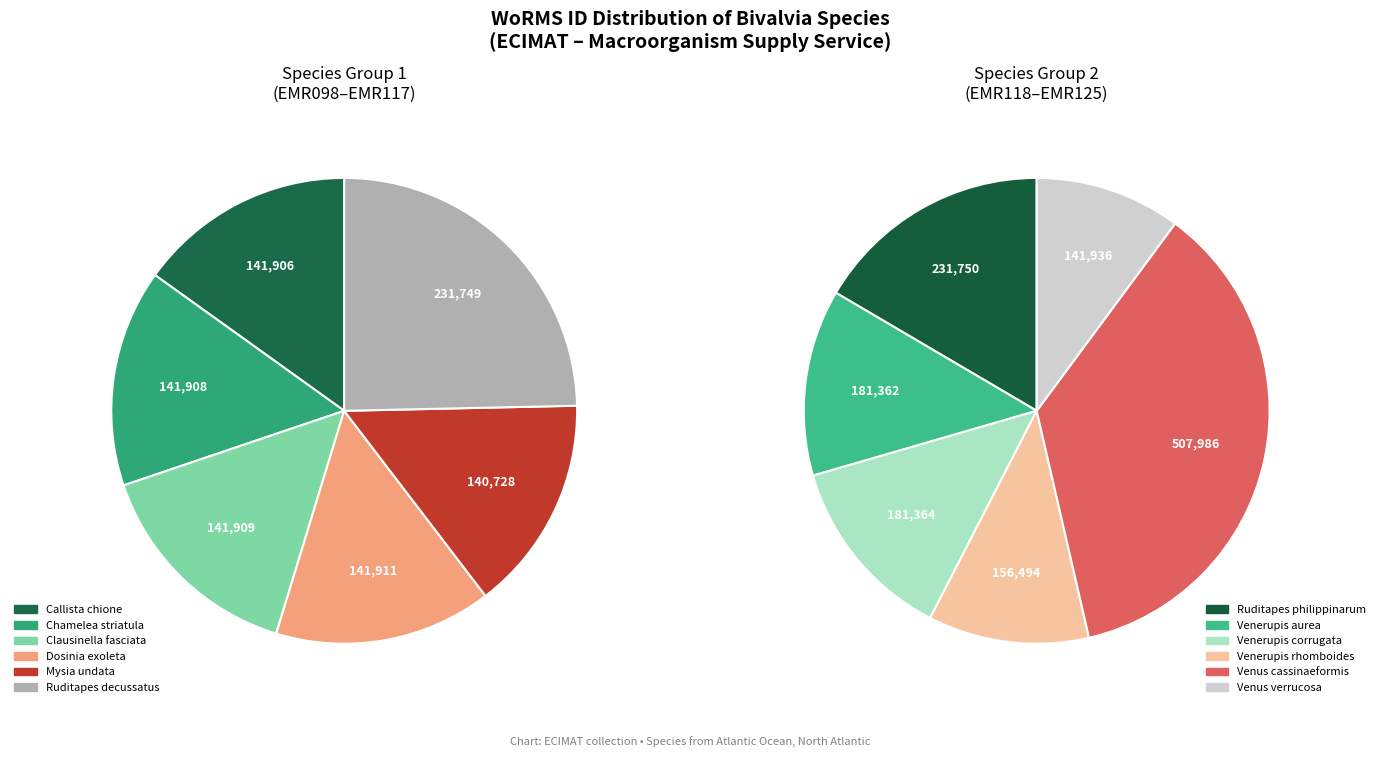

How much of the chart is everything except Callista chione?

93.9%